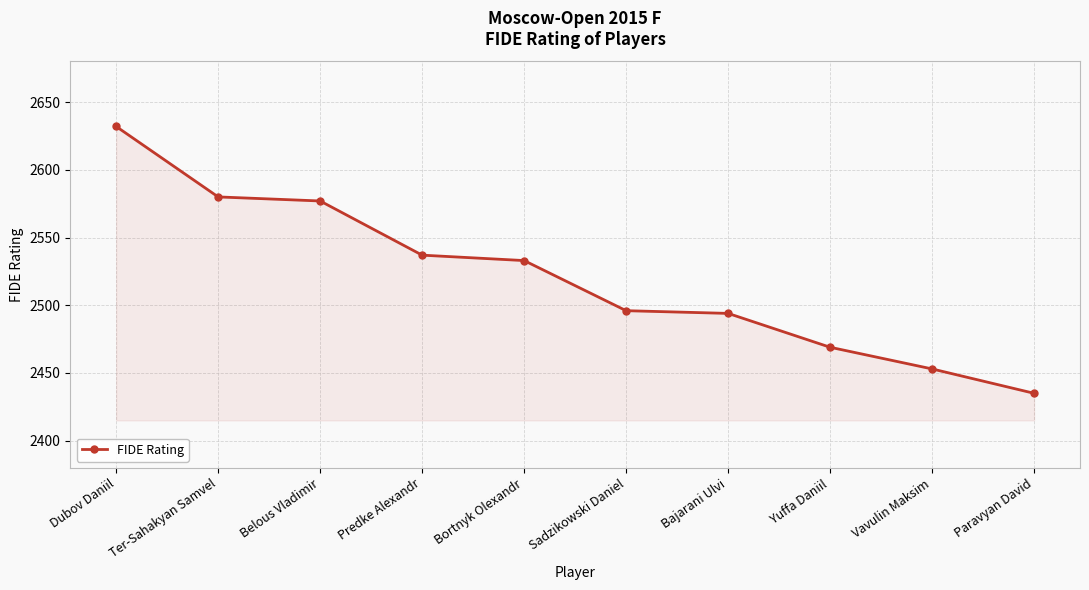

What position from the right is Paravyan David?

1